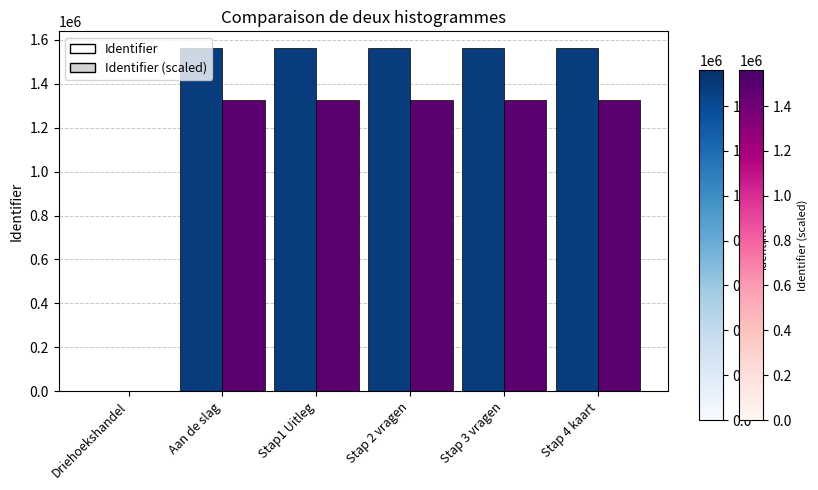

Are the bars grouped side by side (vs. stacked)?

Yes